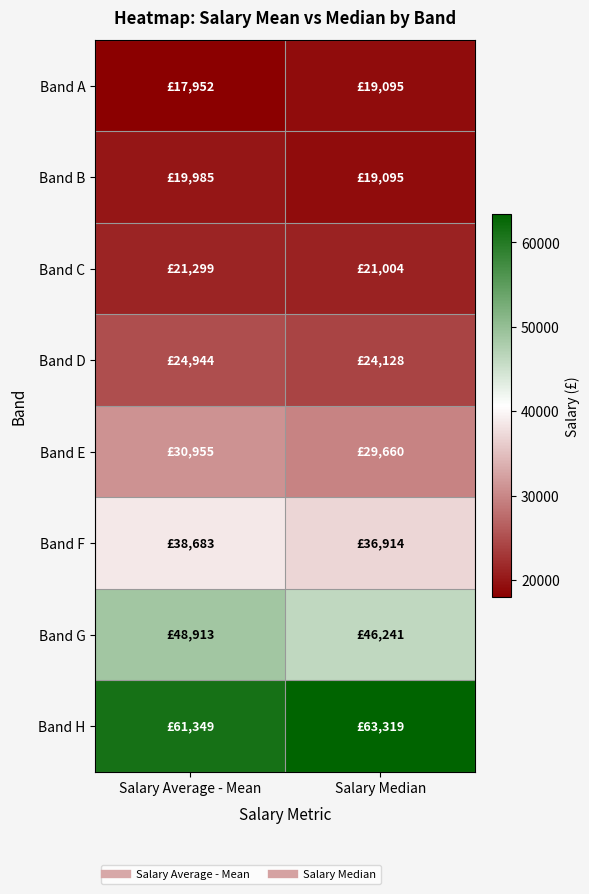

Which has a higher value, Salary Median or Salary Average - Mean?

Salary Median